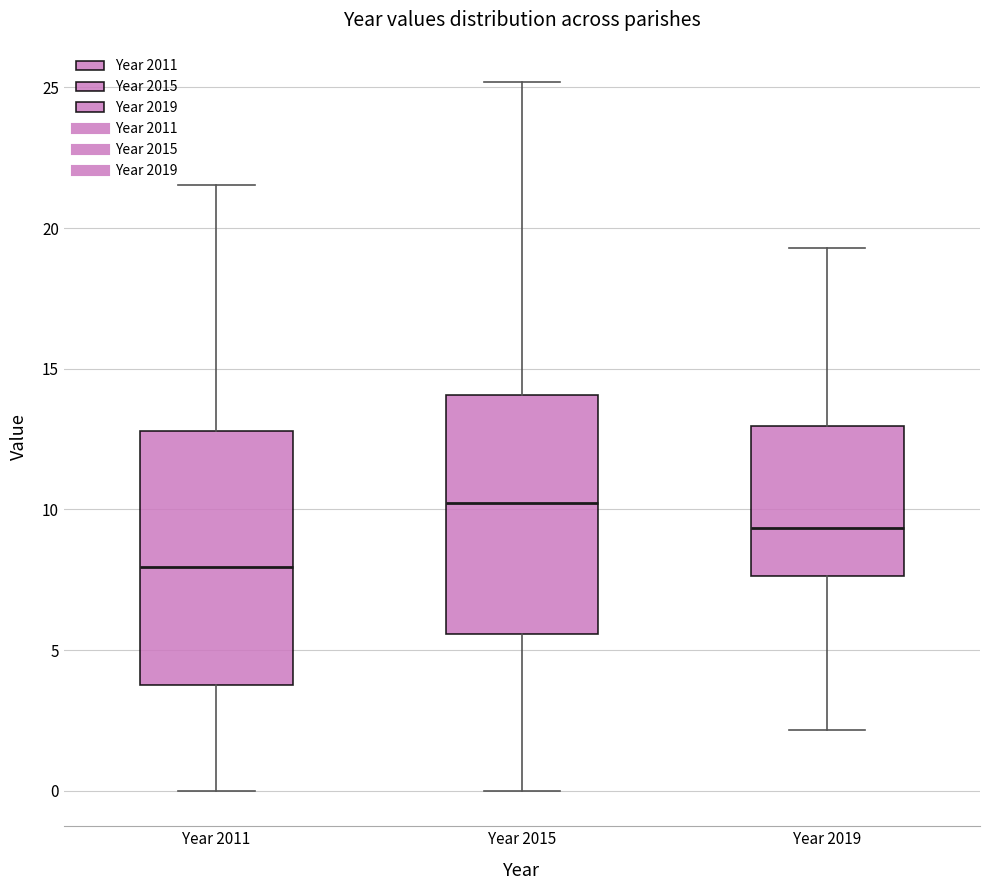

Reading left to right, read every box against the y-axis: the position of its median line, the range the box covers, and the ends of its whiskers. The values are not printed on the chart, so give them approximately, as read against the axis.

Year 2011: median 8.0, box 4.0 to 13.0, whiskers 0.0 to 21.5
Year 2015: median 10.0, box 5.5 to 14.0, whiskers 0.0 to 25.0
Year 2019: median 9.5, box 7.5 to 13.0, whiskers 2.0 to 19.5